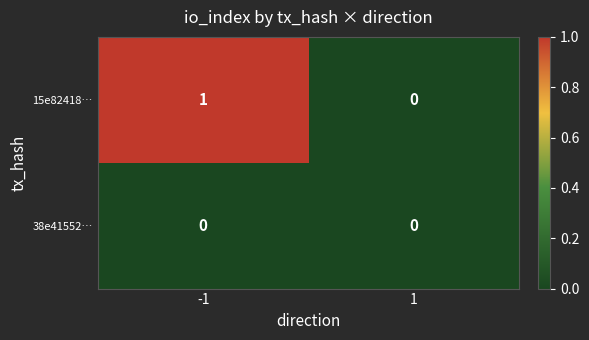

The 15e82418… series shows -1 at 1. True or false?

False